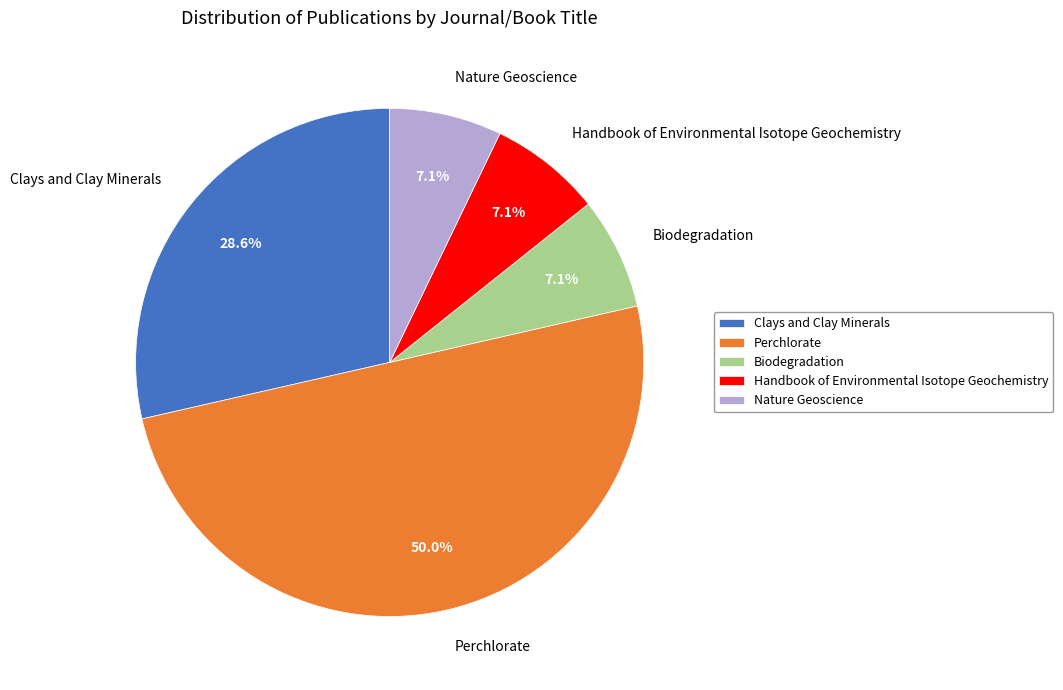

To the nearest percent, what is the difference between the largest and smallest slice percentages?

43%